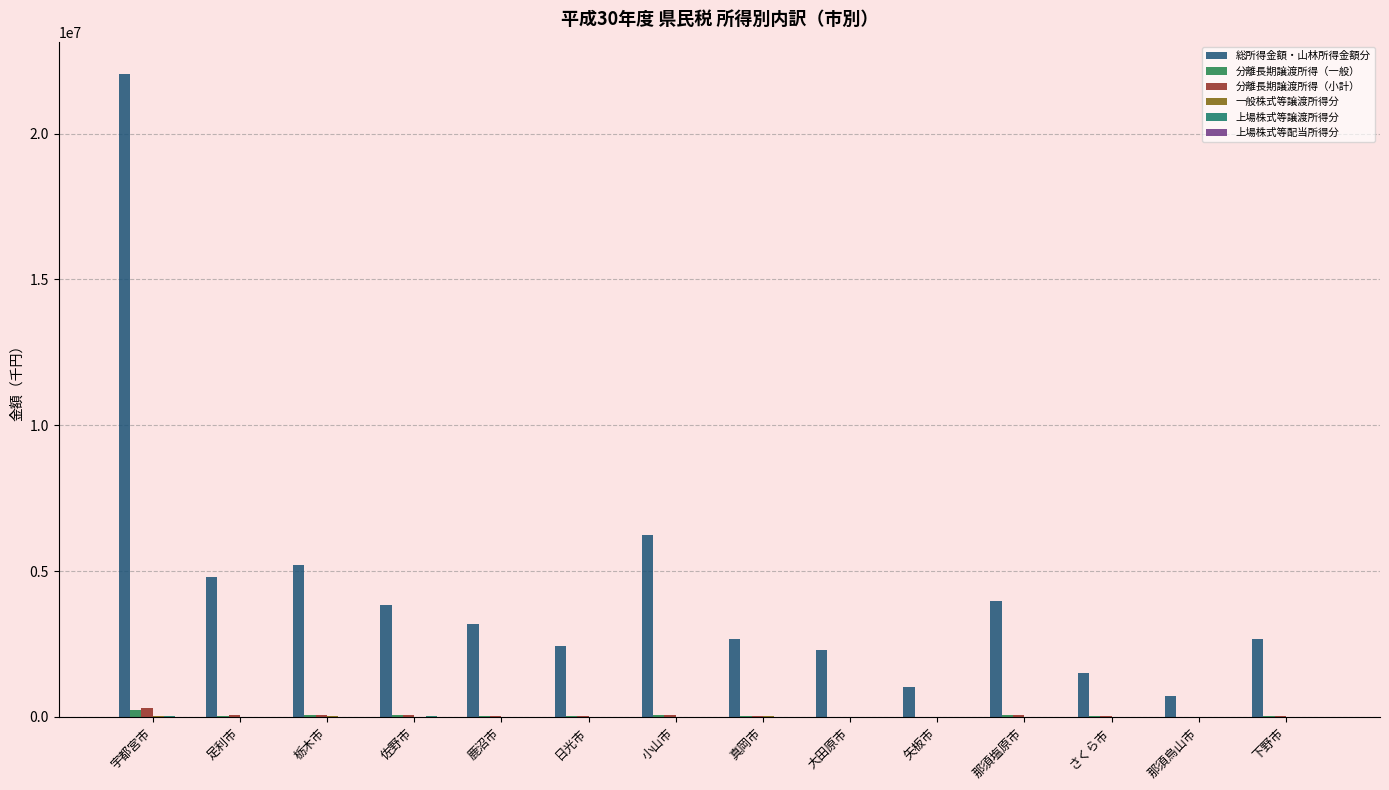

What is the label of the 14th bar from the right?

宇都宮市